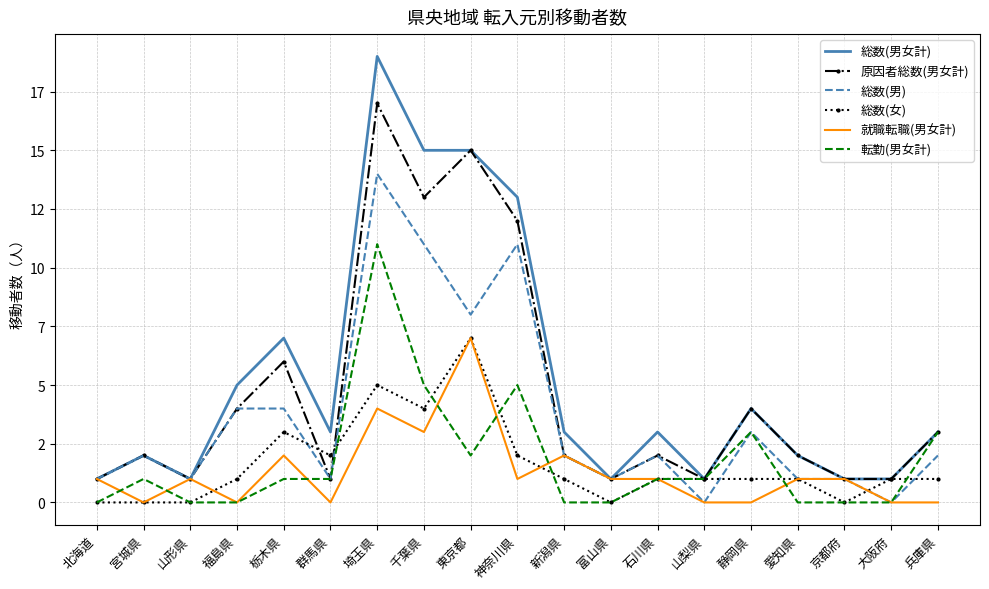

At which category is the sum across all series the highest?

埼玉県